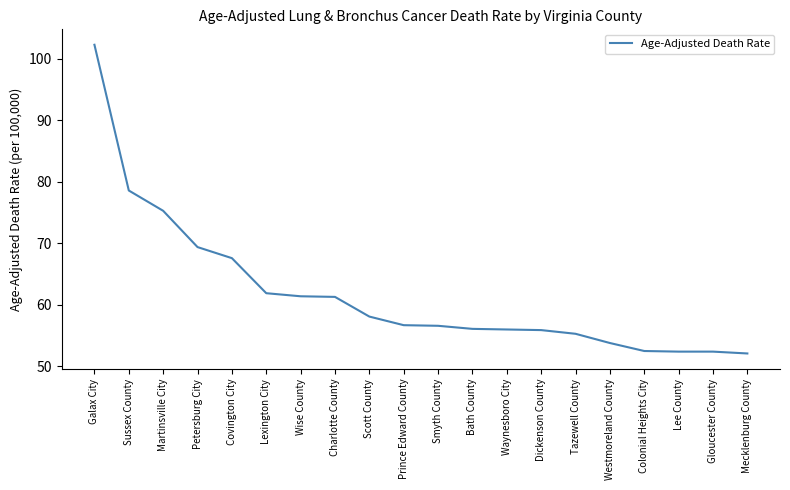

What is the greatest value displayed?

102.3